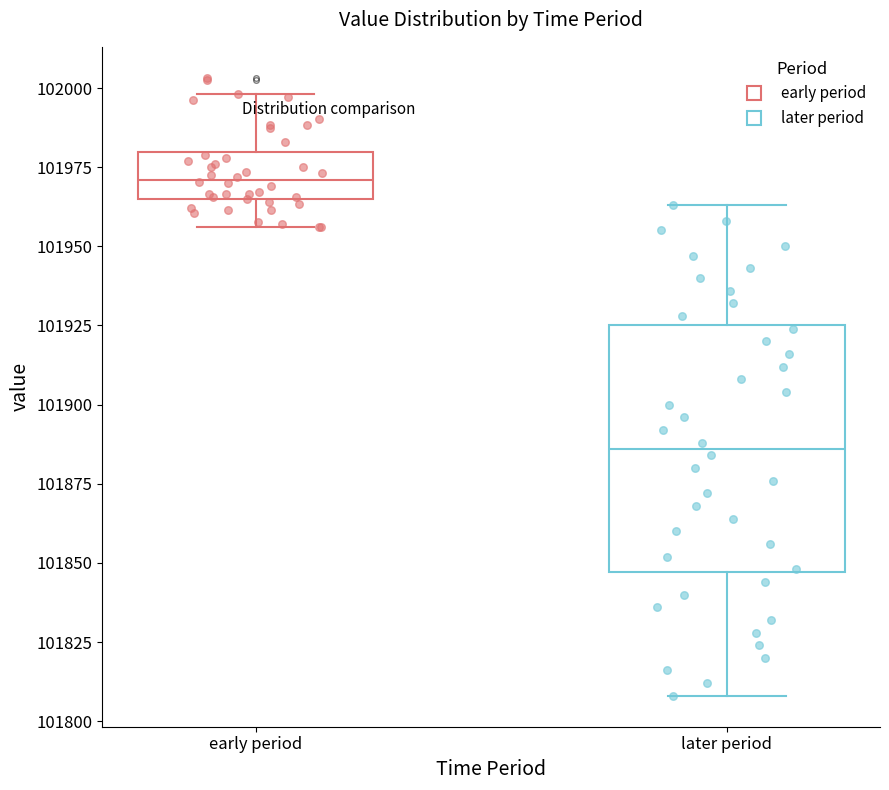

Comparing the boxes themselves (not the whiskers), which one is the tallest?

later period